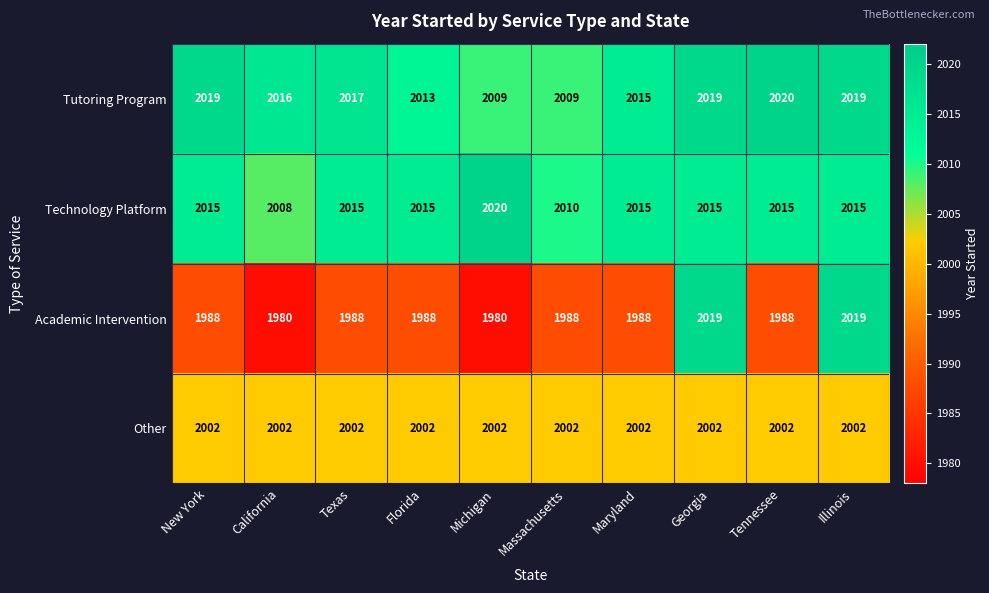

Count the number of categories in the chart.

10